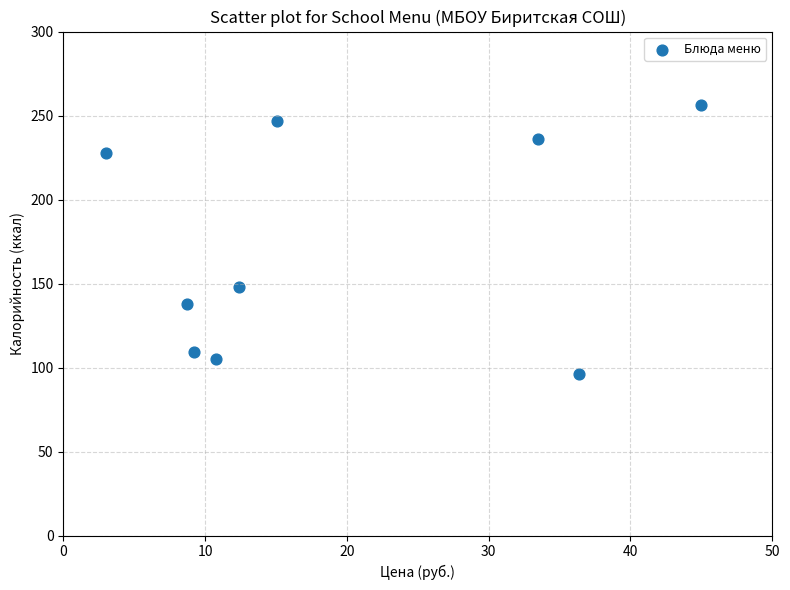

What is the average Y value?

174